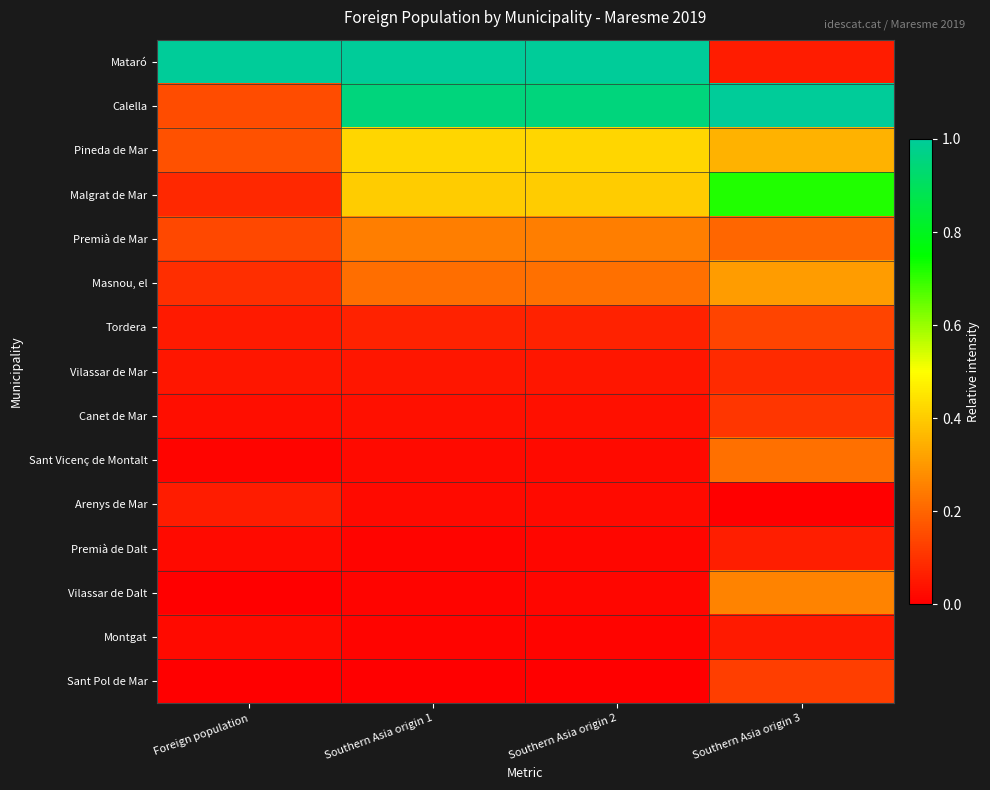

What is the greatest value displayed?

1.0